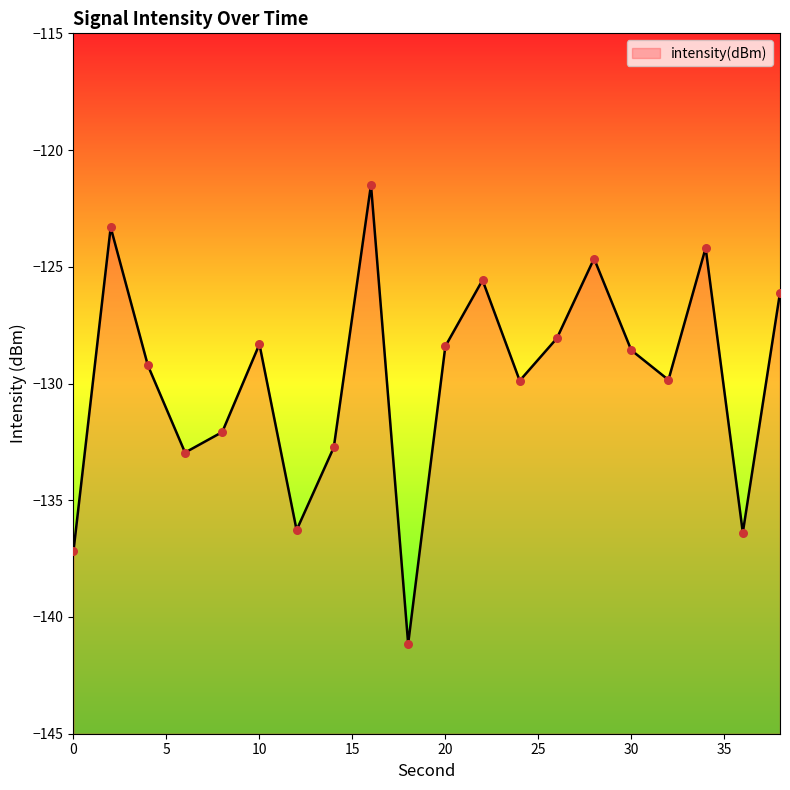

Which has a higher value, 32 or 18?

32